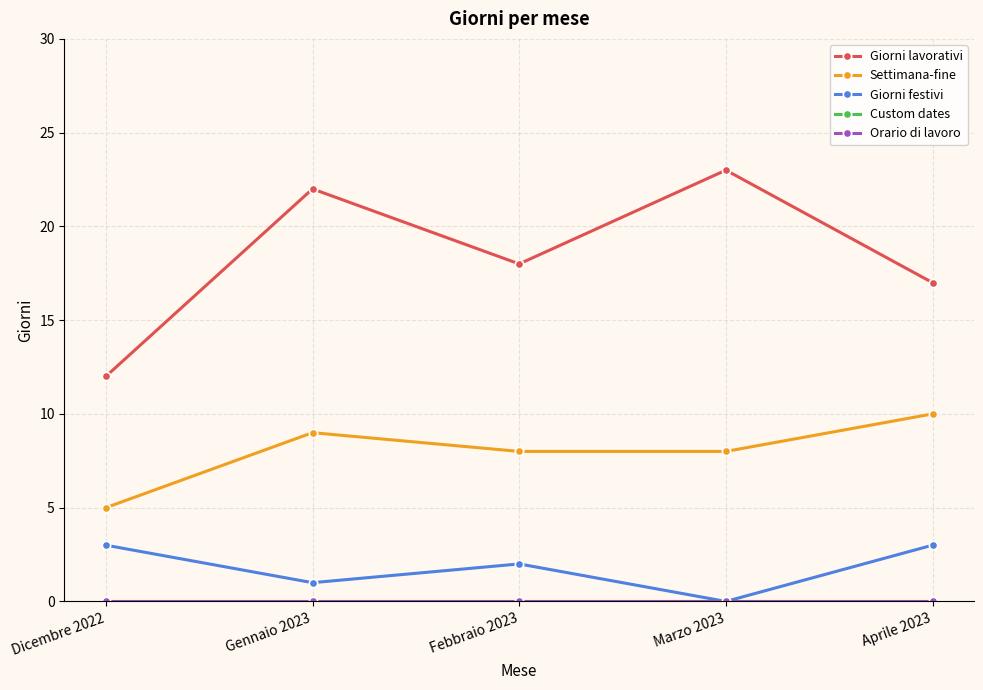

The Settimana-fine series shows 14 at Aprile 2023. True or false?

False